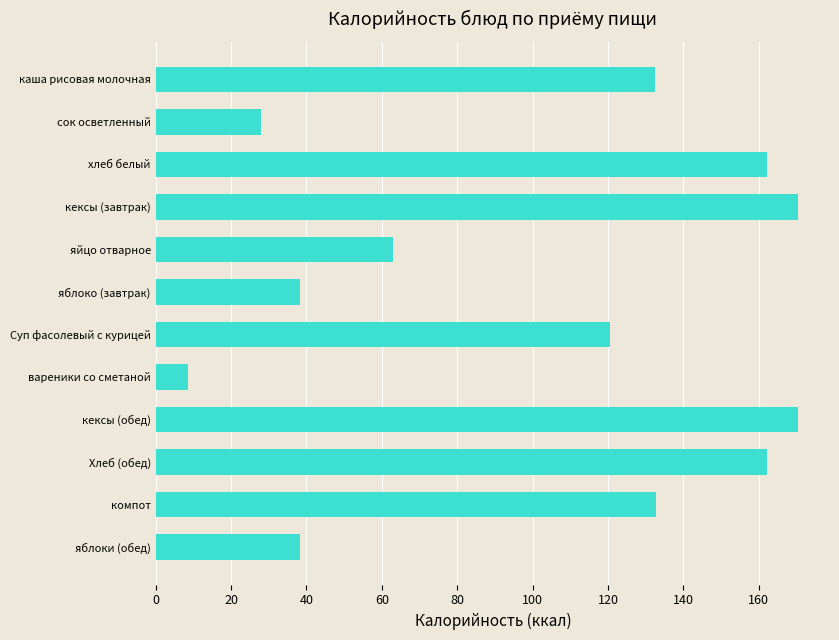

Is it true that the value at сок осветленный is 41.9?

False